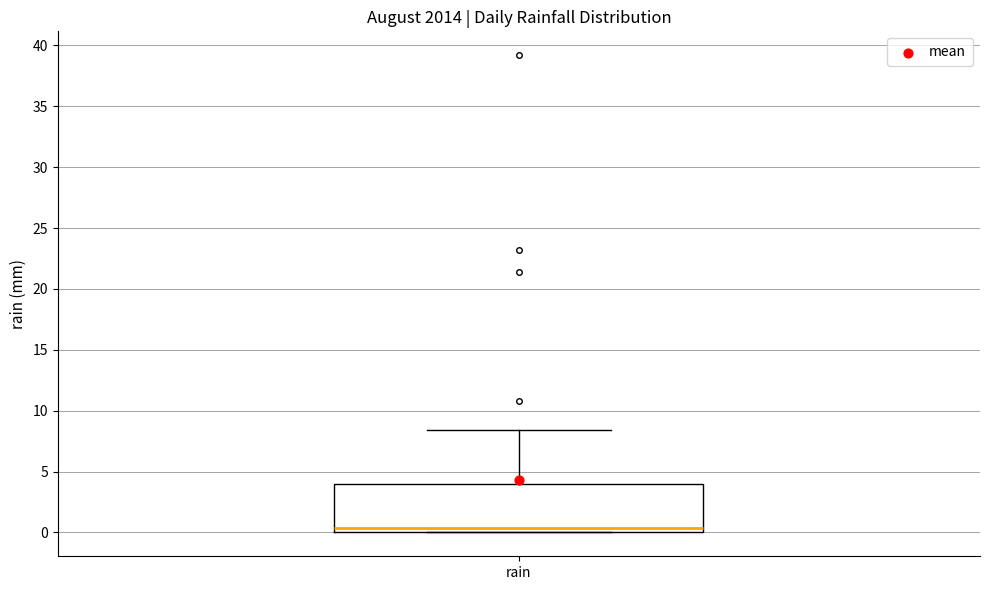

Read this box plot against the y-axis: the position of the median line, the range covered by the box, and the ends of both whiskers. The values are not printed on the chart, so give them approximately, as read against the axis.

median 0.5, box 0.0 to 4.0, whiskers 0.0 to 8.5